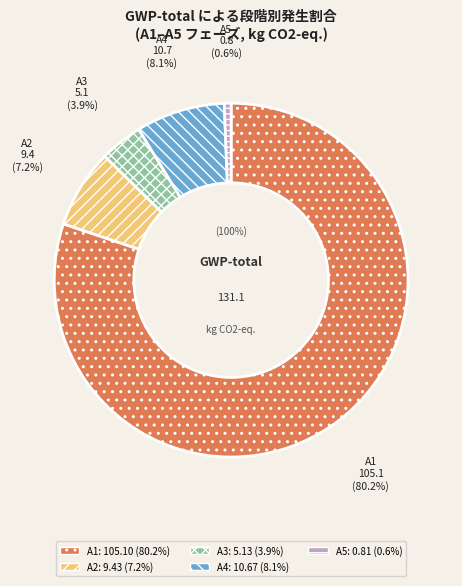

Is the sum of A3 and A4 greater than half?

No